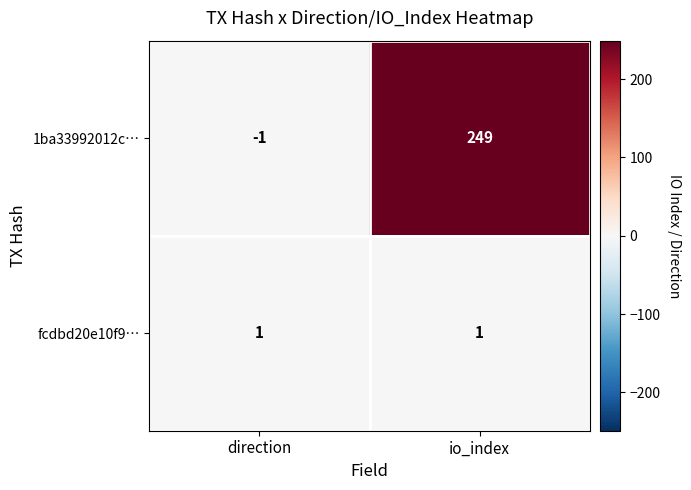

What value does the 1ba33992012c… series have at io_index?

249